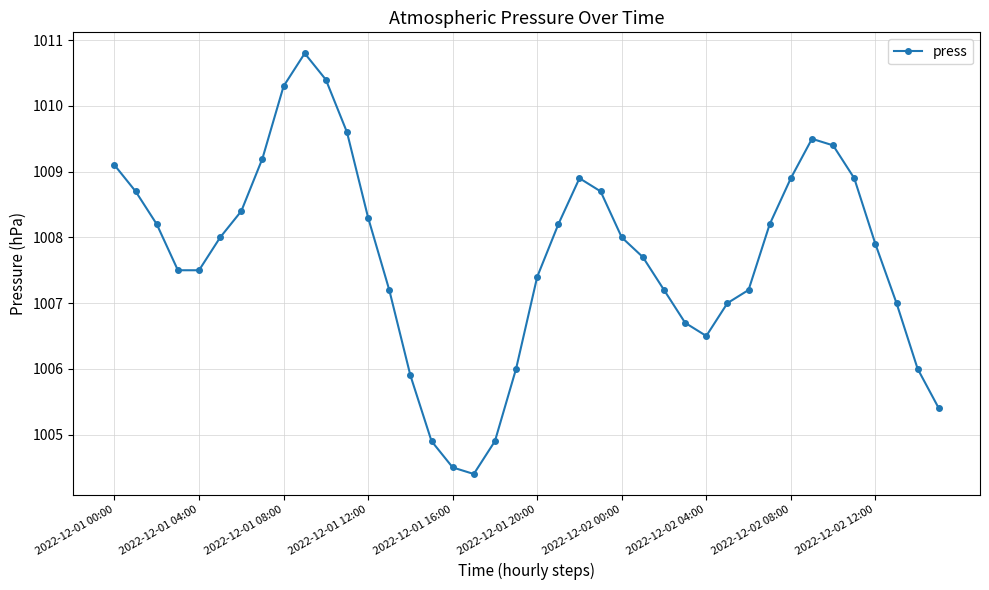

How many distinct data groups are displayed?

1